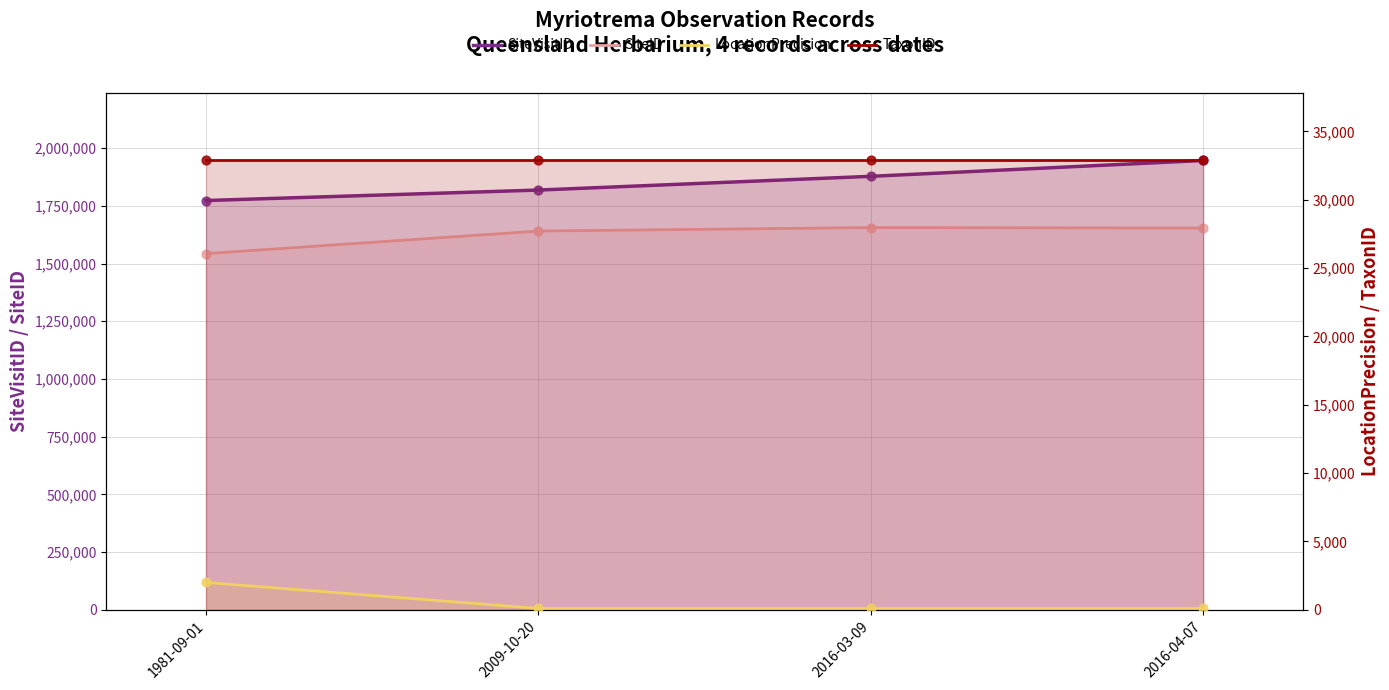

What are all the series names shown in the legend?

SiteVisitID, SiteID, LocationPrecision, TaxonID